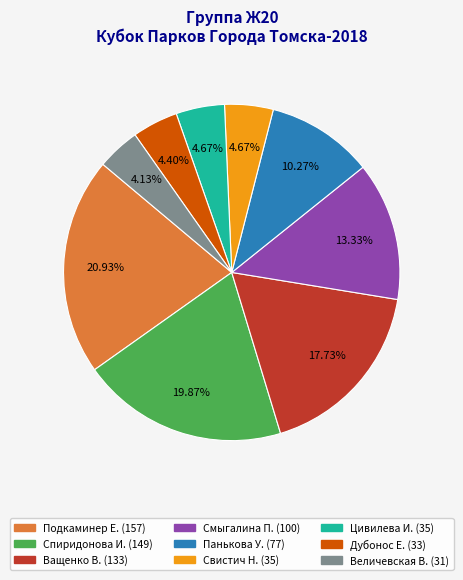

Does any single category account for the majority?

No